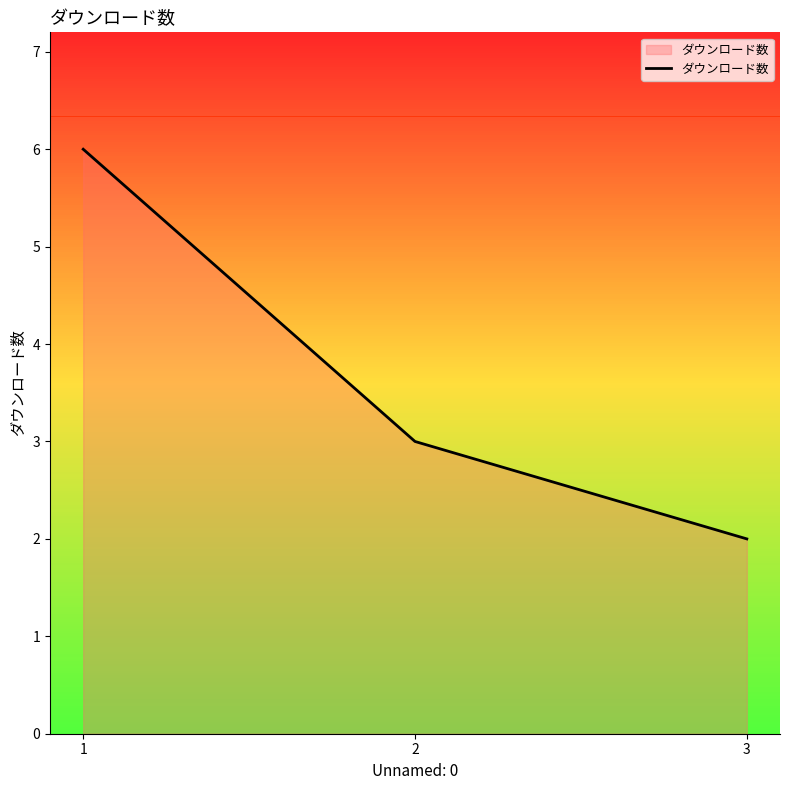

Reading left to right, extract all data points from this chart.

1=6	2=3	3=2